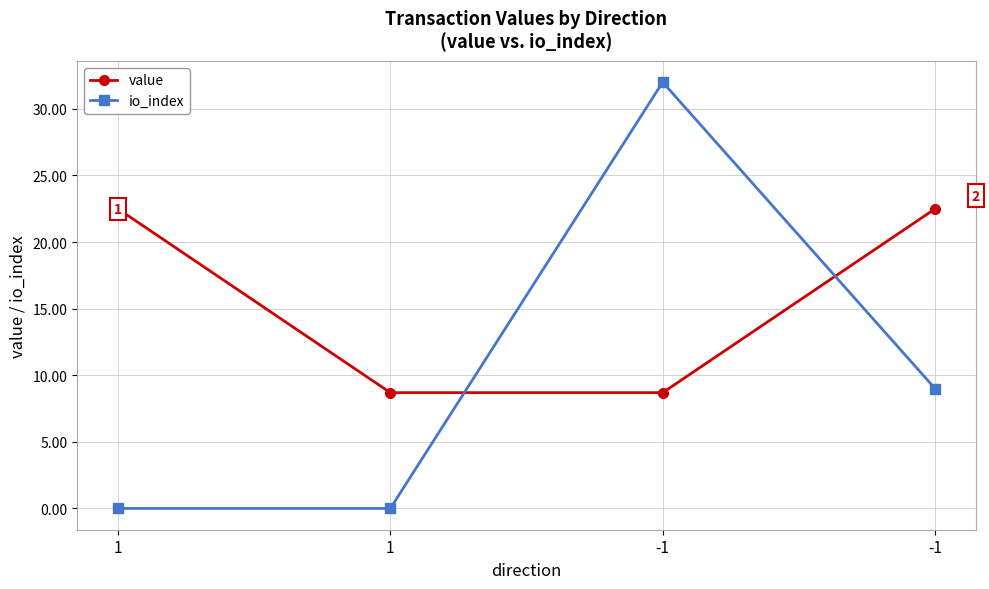

True or false: io_index has more than 1 interior local peaks.

False